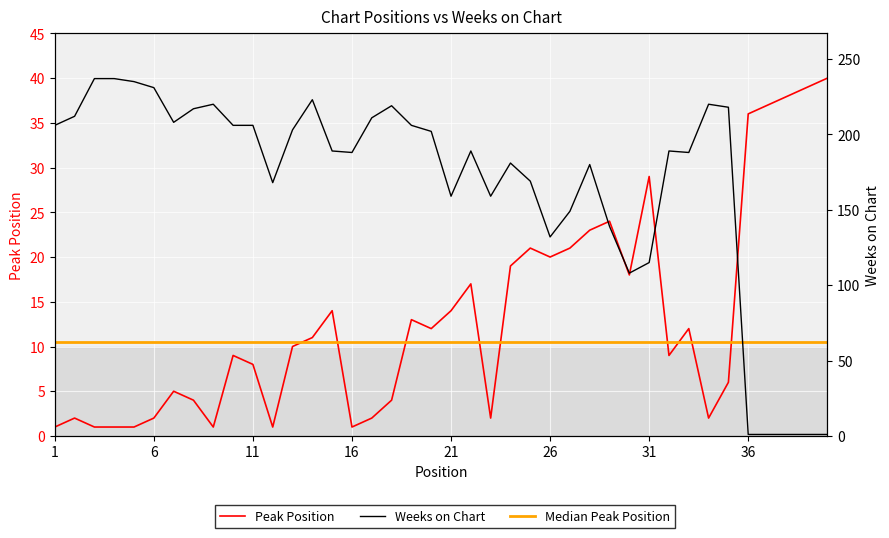

What is the minimum value for Weeks on Chart?

1